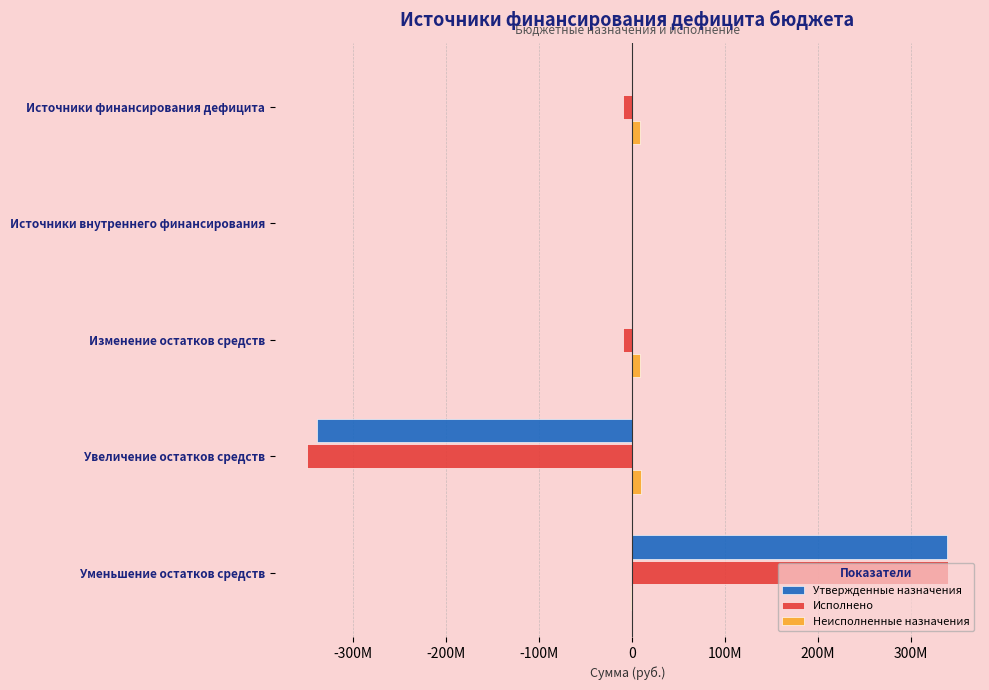

What are all the series names shown in the legend?

Утвержденные назначения, Исполнено, Неисполненные назначения